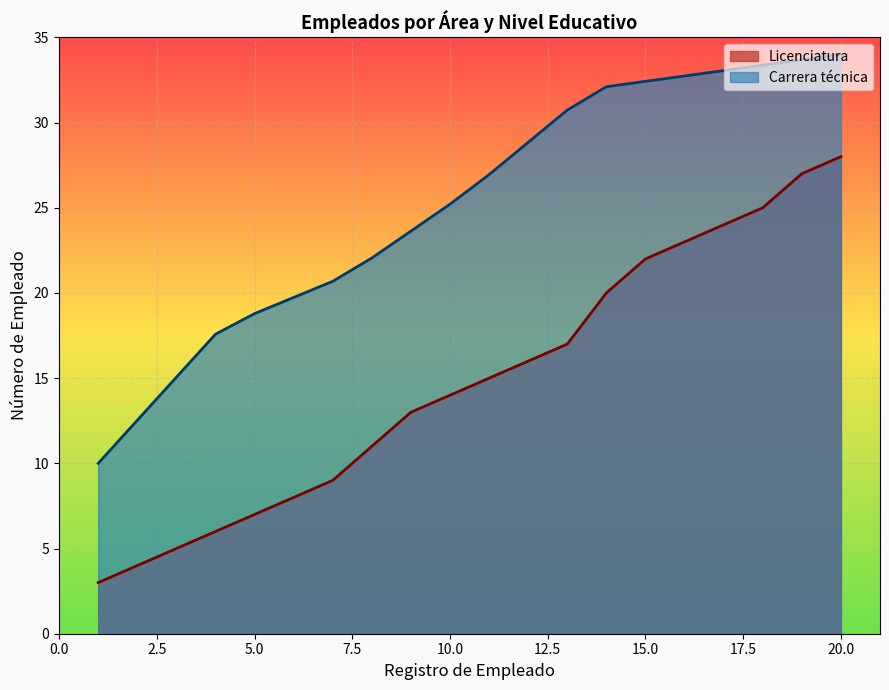

Is it true that Licenciatura equals 13.1 at 20.0?

False